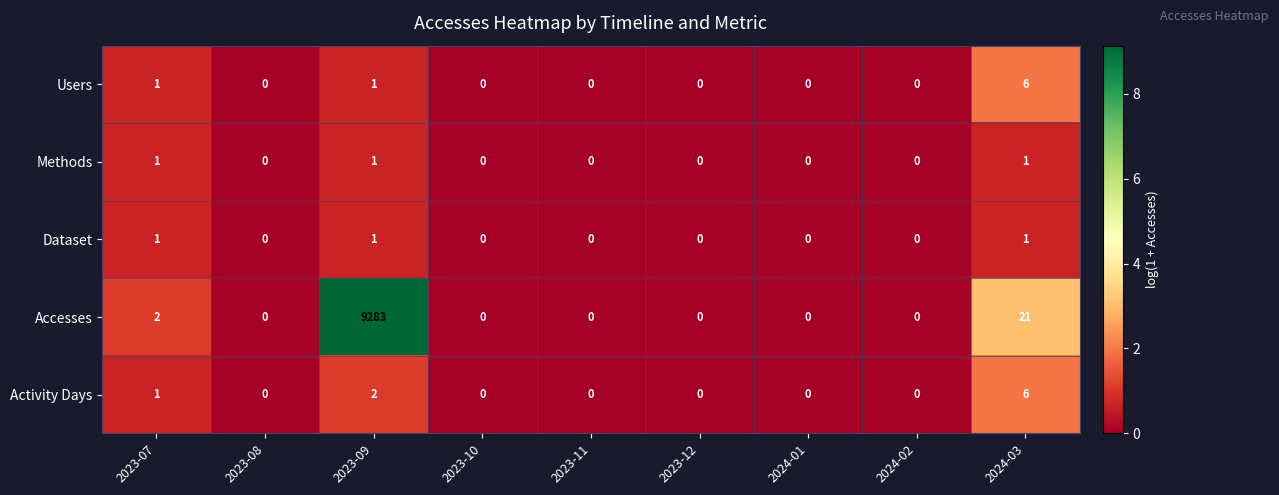

What is the maximum value shown in the chart?

9283